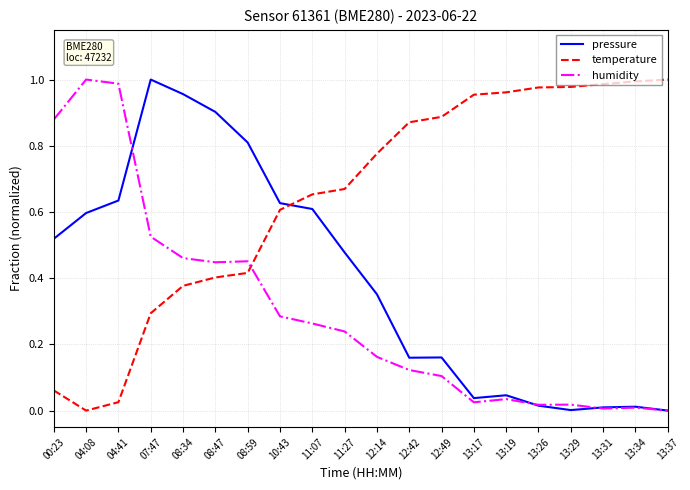

Which series has the largest total across all categories?

temperature